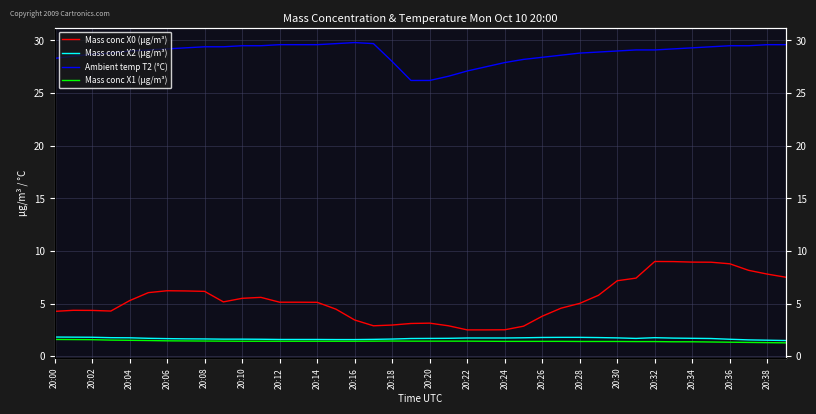

True or false: Ambient temp T2 (°C) has more than 2 points higher than both neighbors.

False